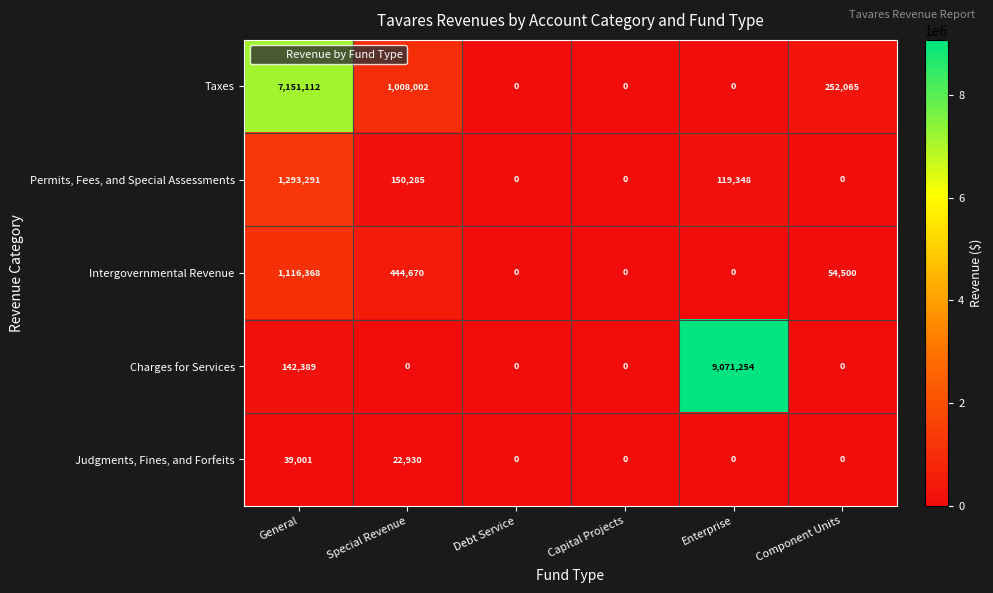

Rank the series at Special Revenue from highest to lowest value.

Taxes, Intergovernmental Revenue, Permits, Fees, and Special Assessments, Judgments, Fines, and Forfeits, Charges for Services